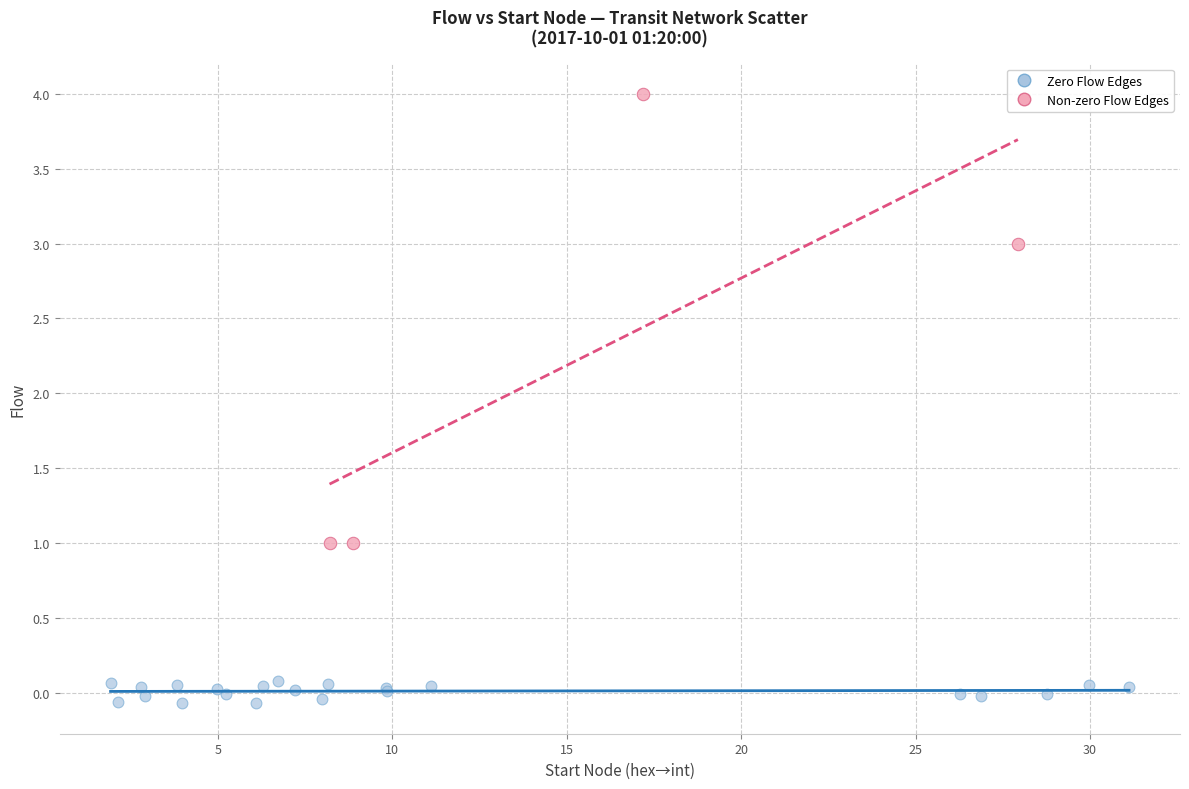

Which series reaches the minimum Y coordinate?

Zero Flow Edges